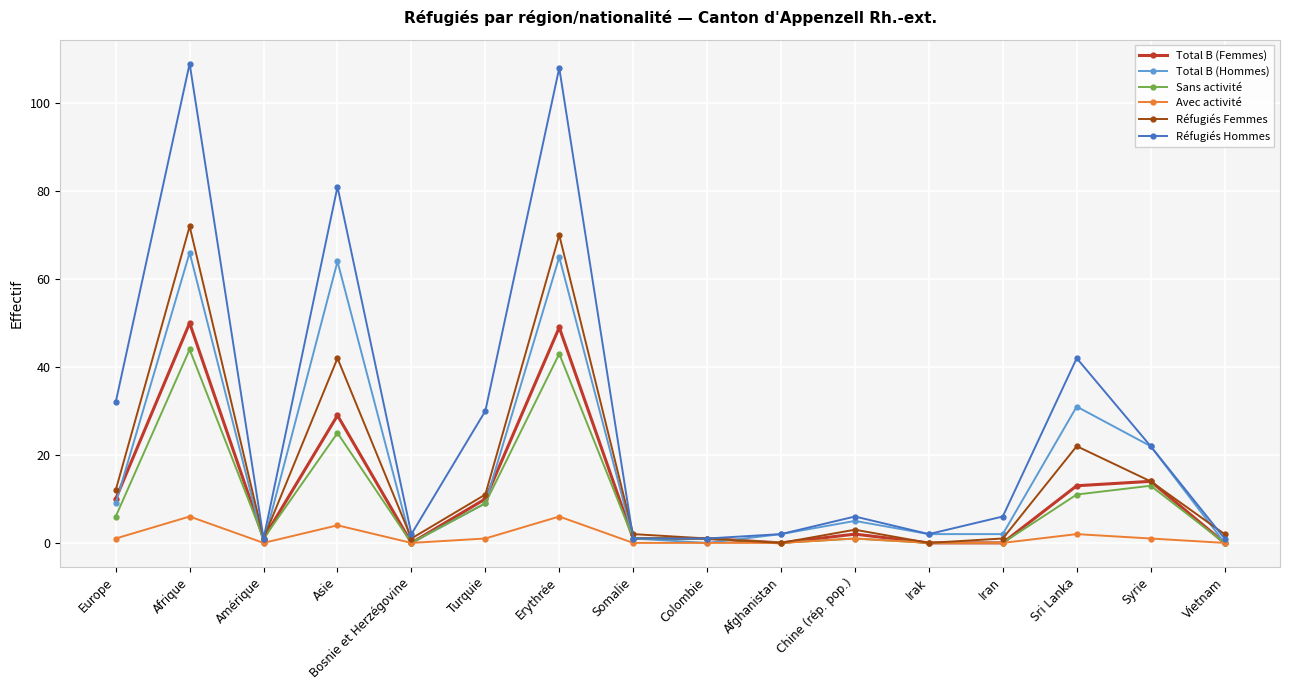

Rank the series by their maximum value, from highest to lowest.

Réfugiés Hommes, Réfugiés Femmes, Total B (Hommes), Total B (Femmes), Sans activité, Avec activité